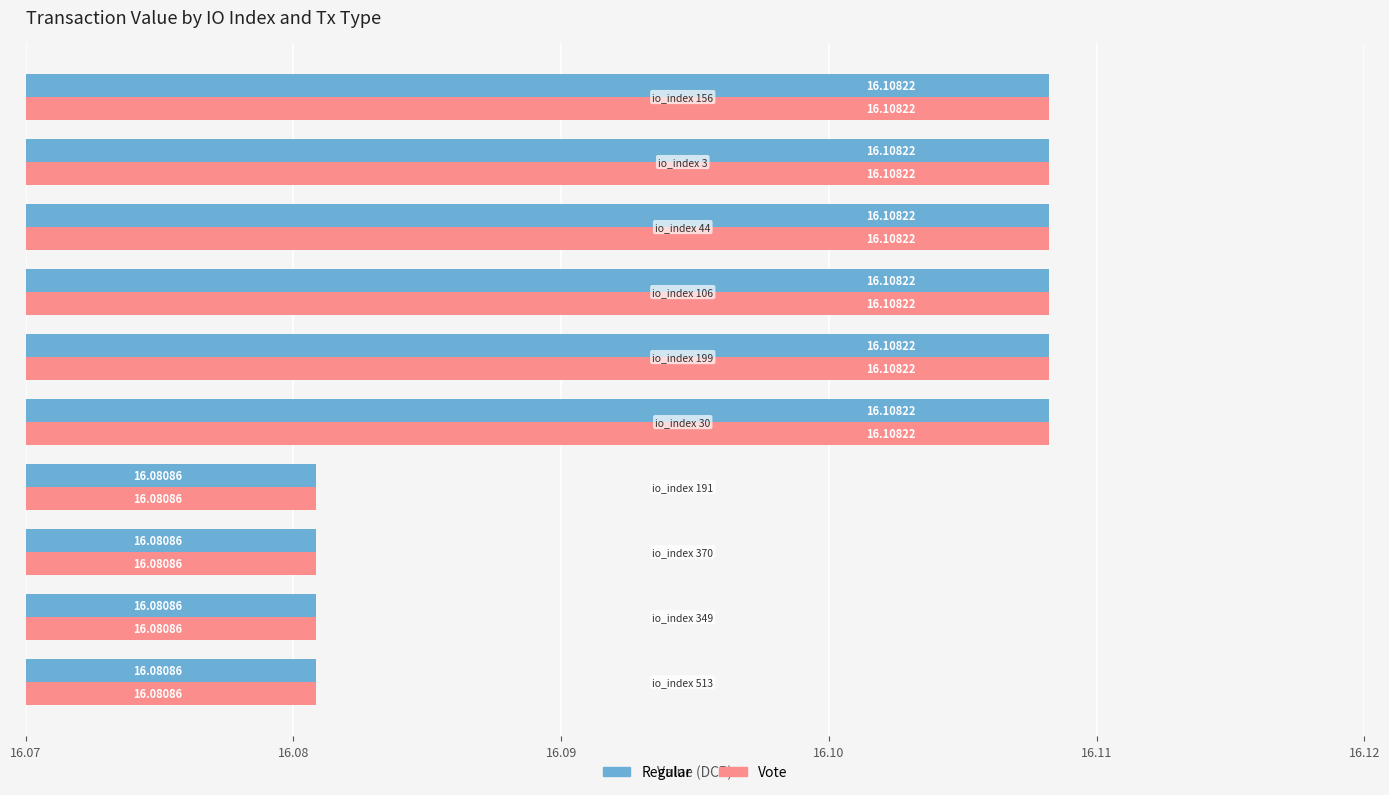

At how many categories does at least one series exceed 16?

10